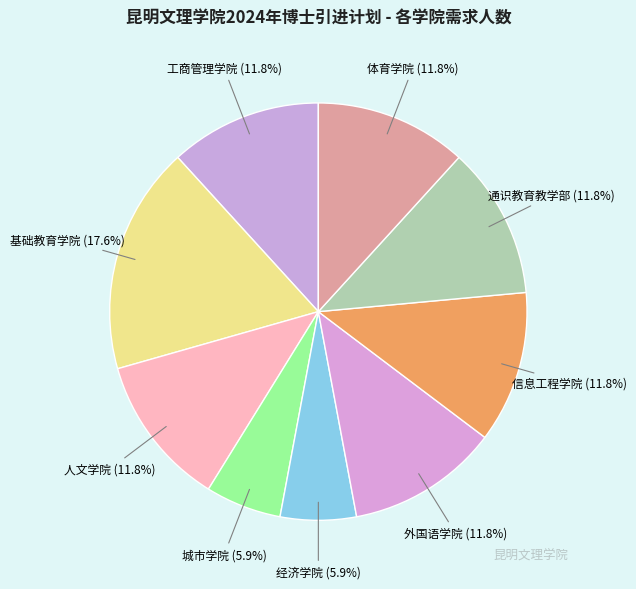

To the nearest percent, what portion does 基础教育学院 represent?

18%